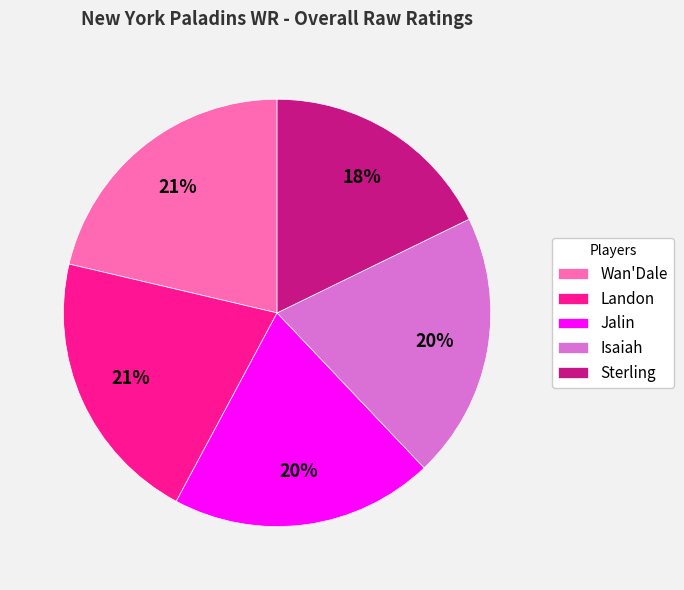

What percentage is the Wan'Dale slice, to the nearest percent?

21%